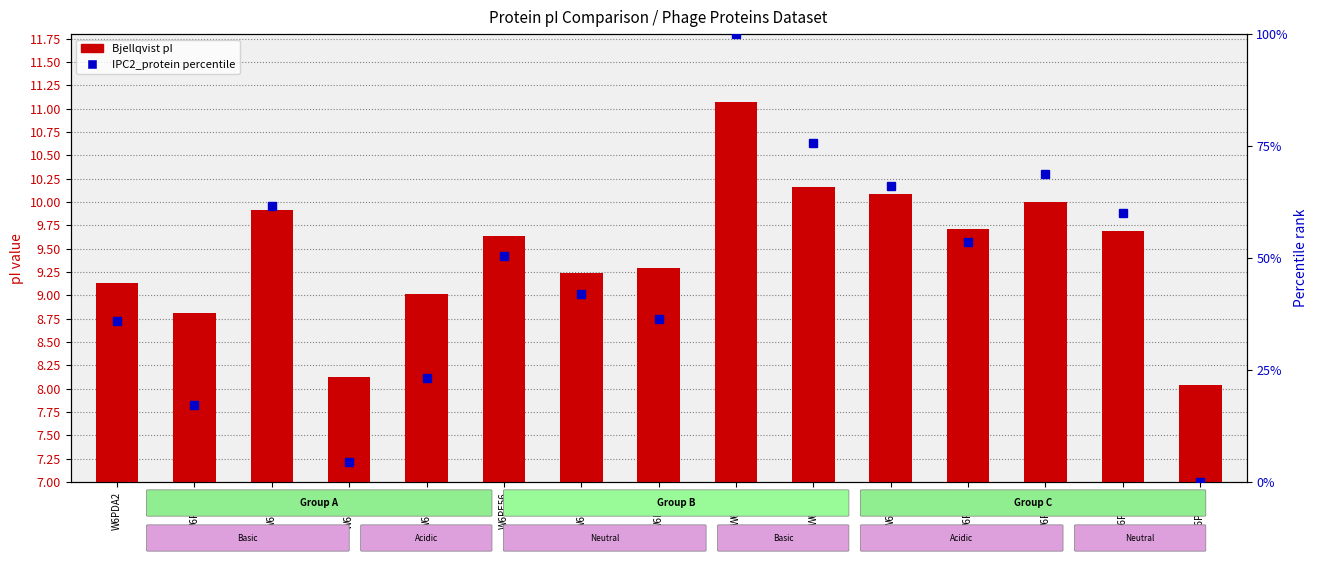

At which category is the sum across all series the highest?

W6PJI5